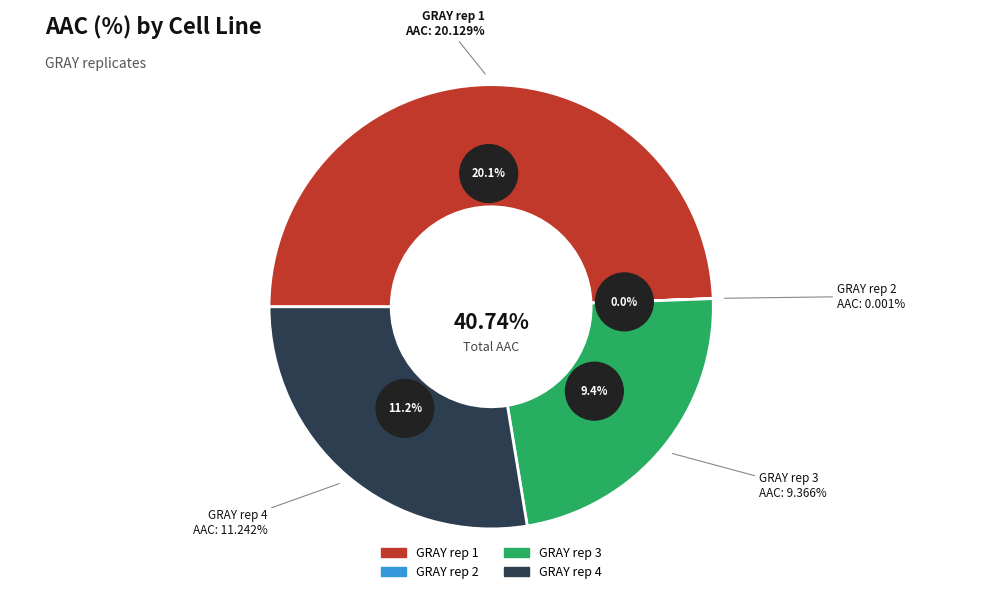

To the nearest percent, what is the average slice percentage?

25%